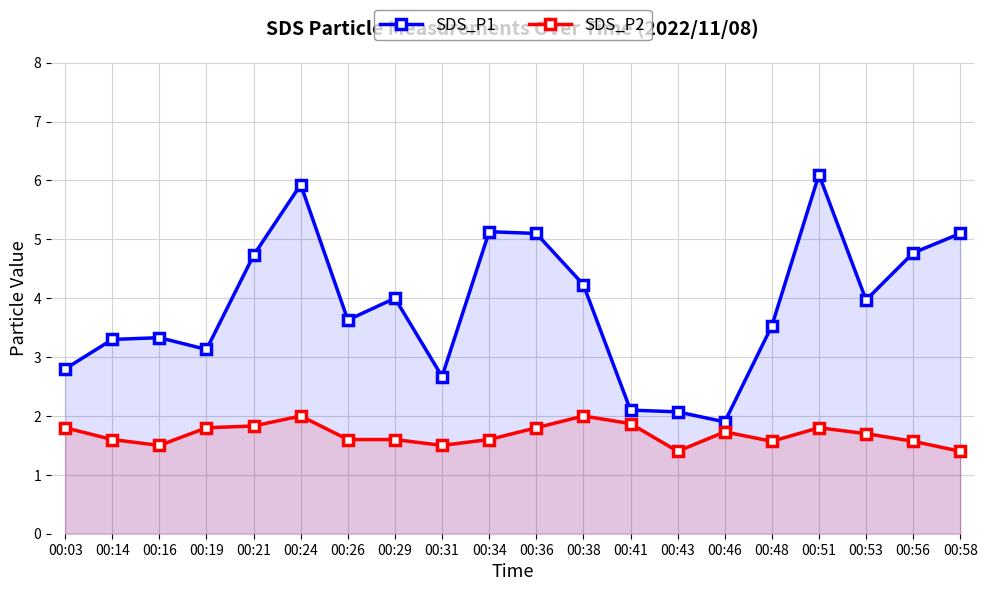

True or false: SDS_P2 and SDS_P1 cross at least once.

False